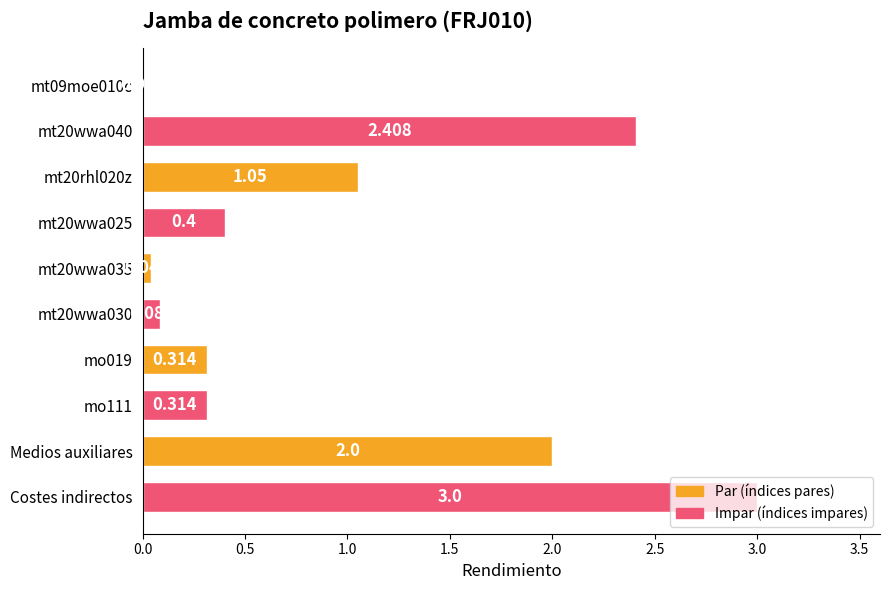

Which category has the highest value across all series?

Costes indirectos